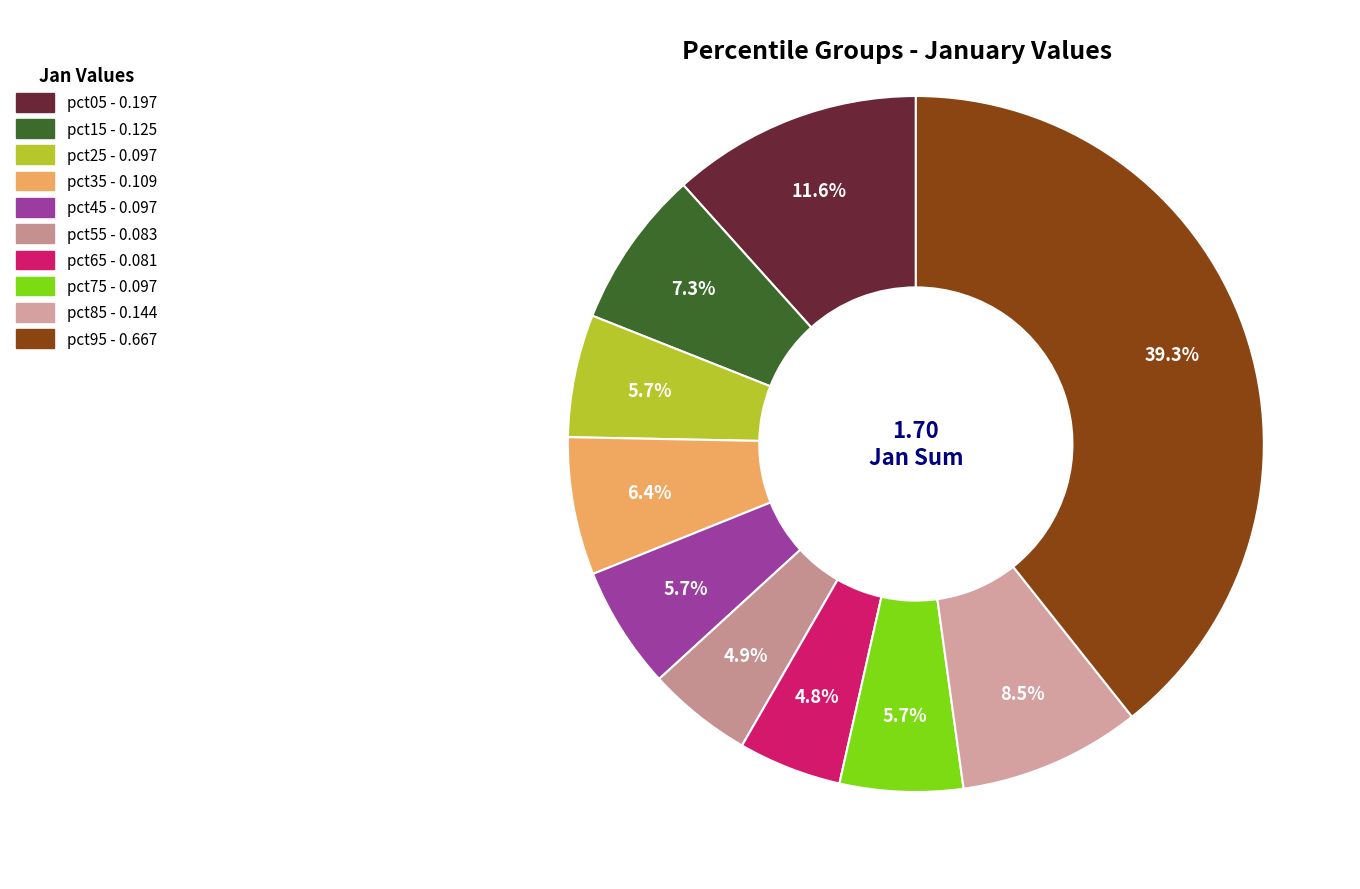

Which has a higher value, pct25 or pct15?

pct15